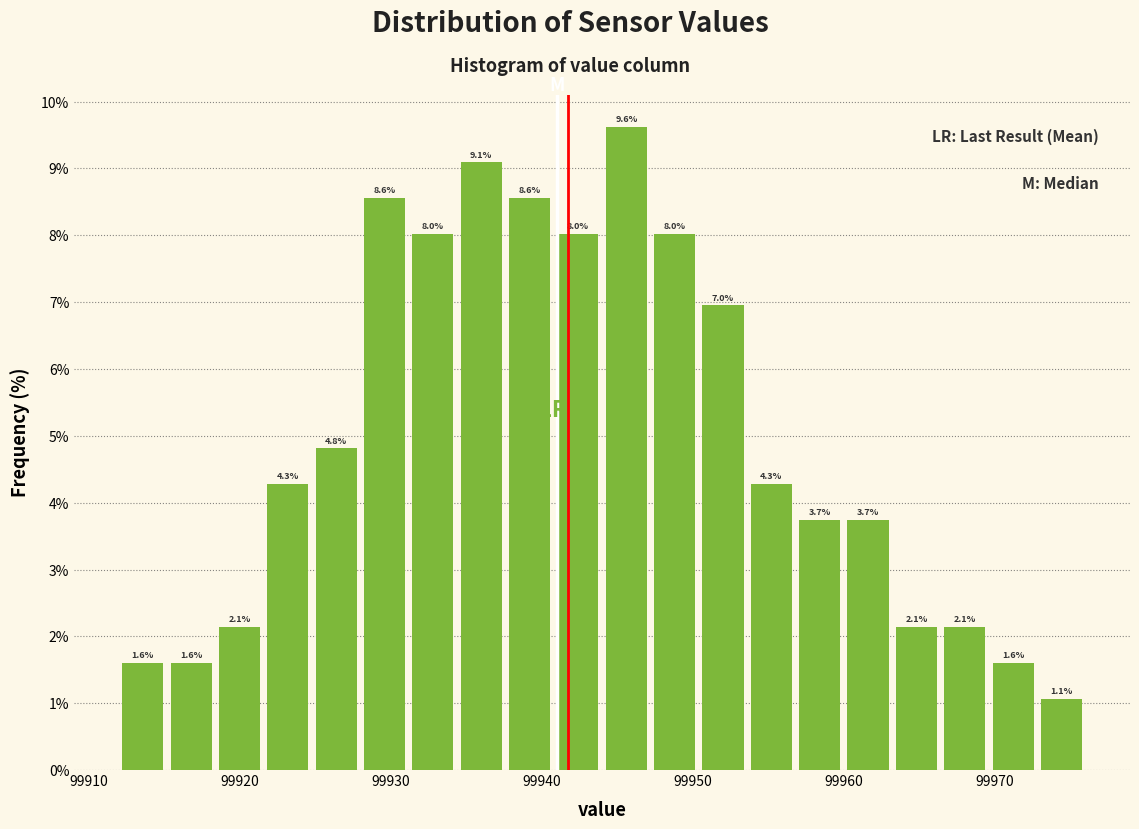

Around what value on the x-axis is the tallest bar? Give the approximate position of its centre, as read against the axis.

99946